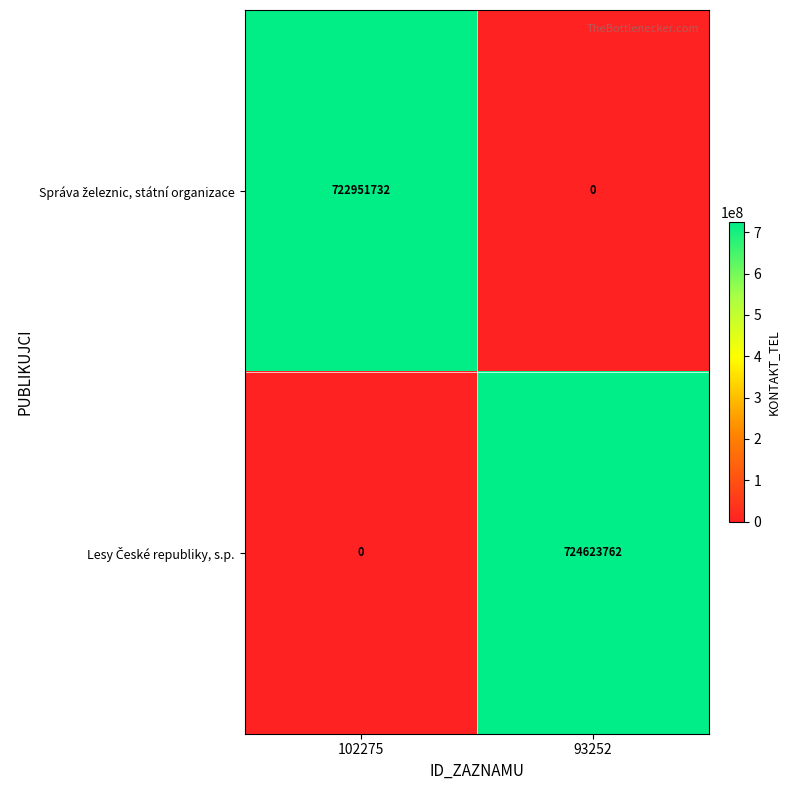

At which category is the sum across all series the highest?

93252